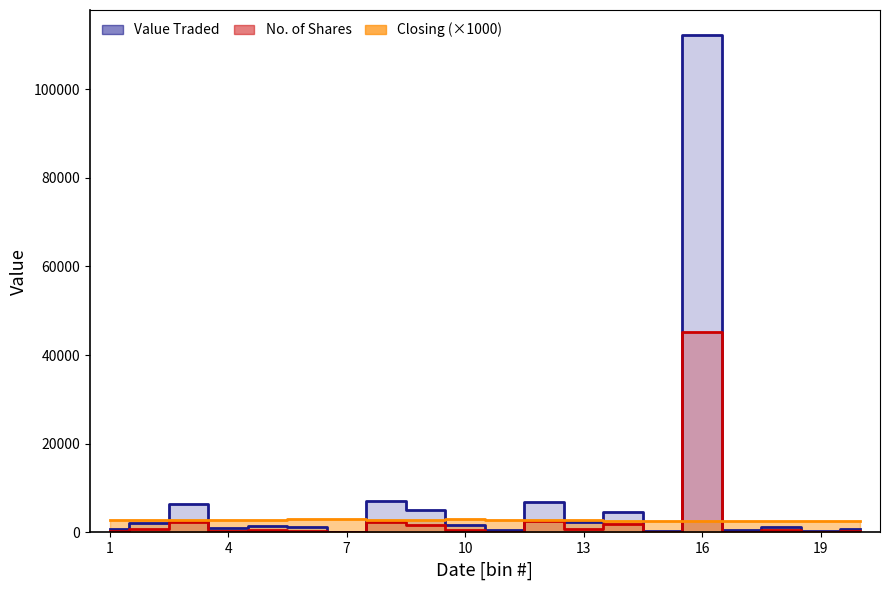

What is the difference between the maximum and minimum values in the Value Traded series?

112153